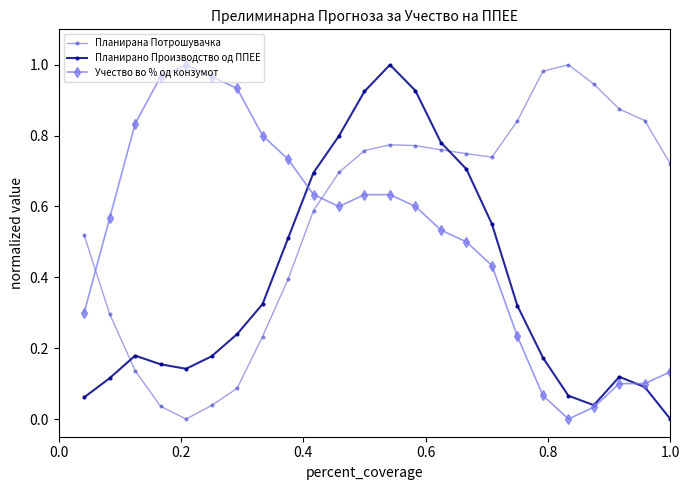

Rank the series by their average value, from lowest to highest.

Планирано Производство од ППЕЕ, Учество во % од конзумот, Планирана Потрошувачка